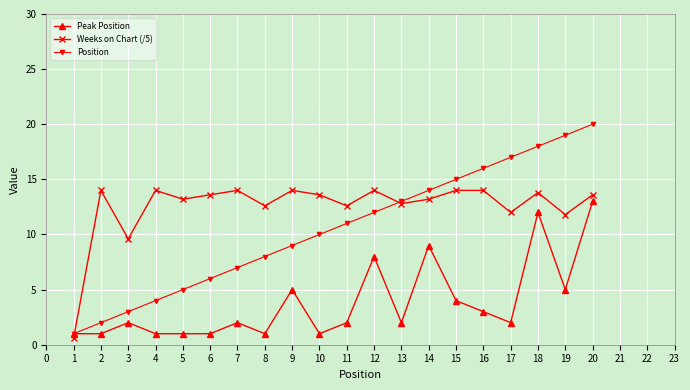

How many interior local valleys does the Weeks on Chart (/5) series have?

7